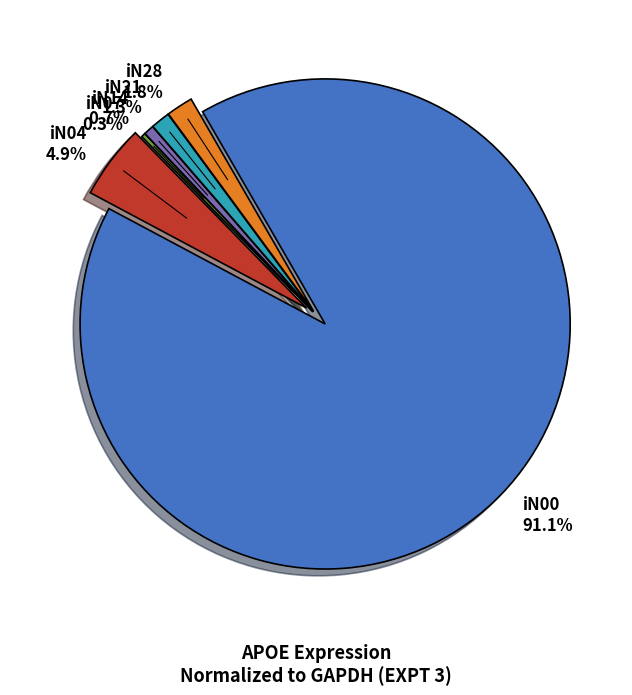

Is there any slice that represents more than half of the pie?

Yes